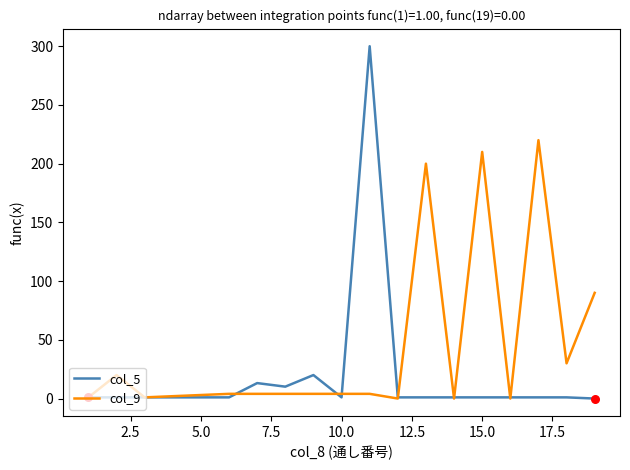

What are all the series names shown in the legend?

col_5, col_9